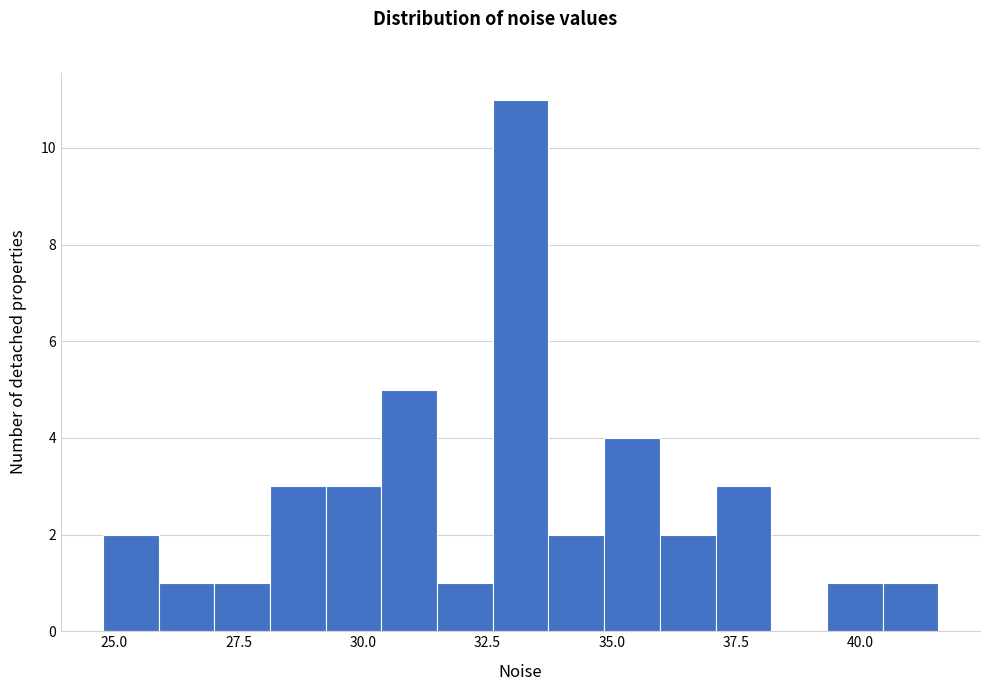

Read against the x-axis, roughly where is the centre of the tallest bar?

33.0